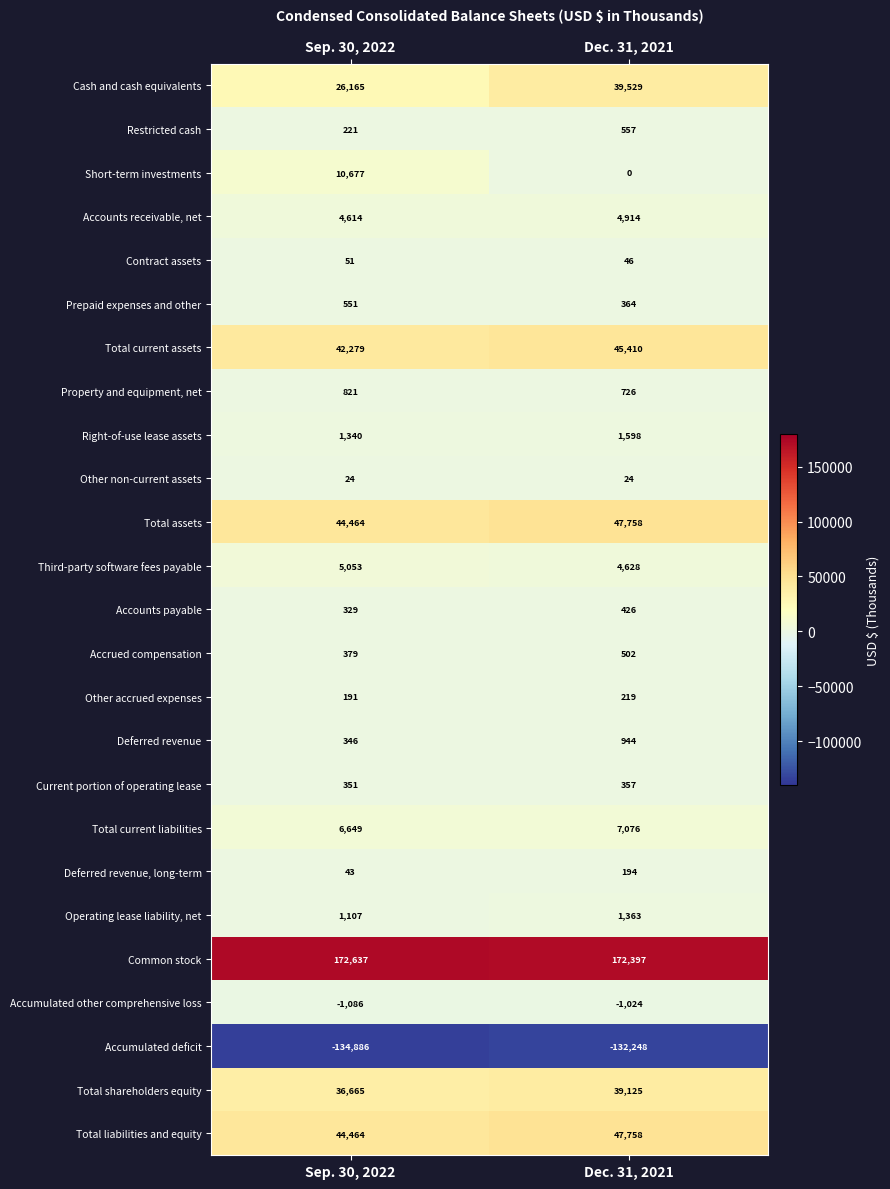

Rank the categories by Accumulated other comprehensive loss value from highest to lowest.

Dec. 31, 2021, Sep. 30, 2022